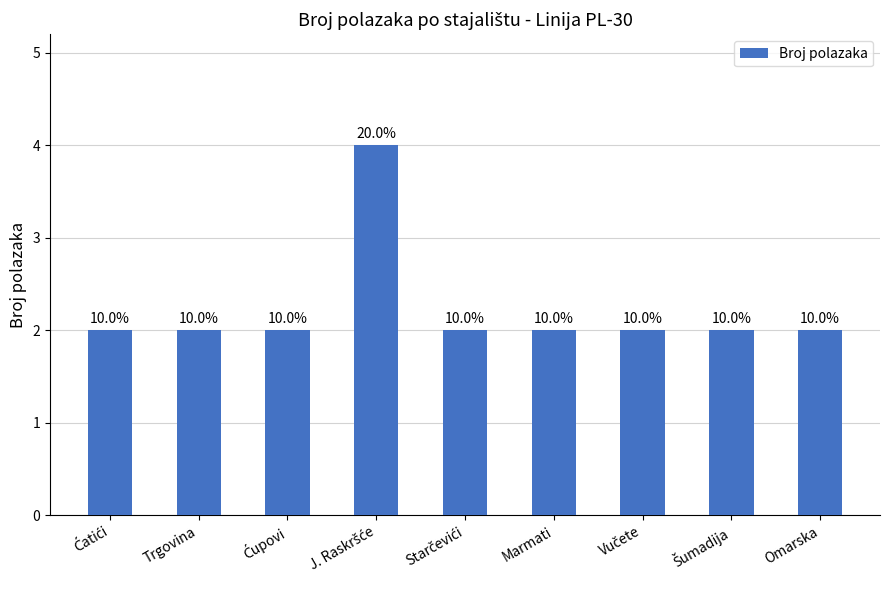

Does the chart contain any negative values?

No